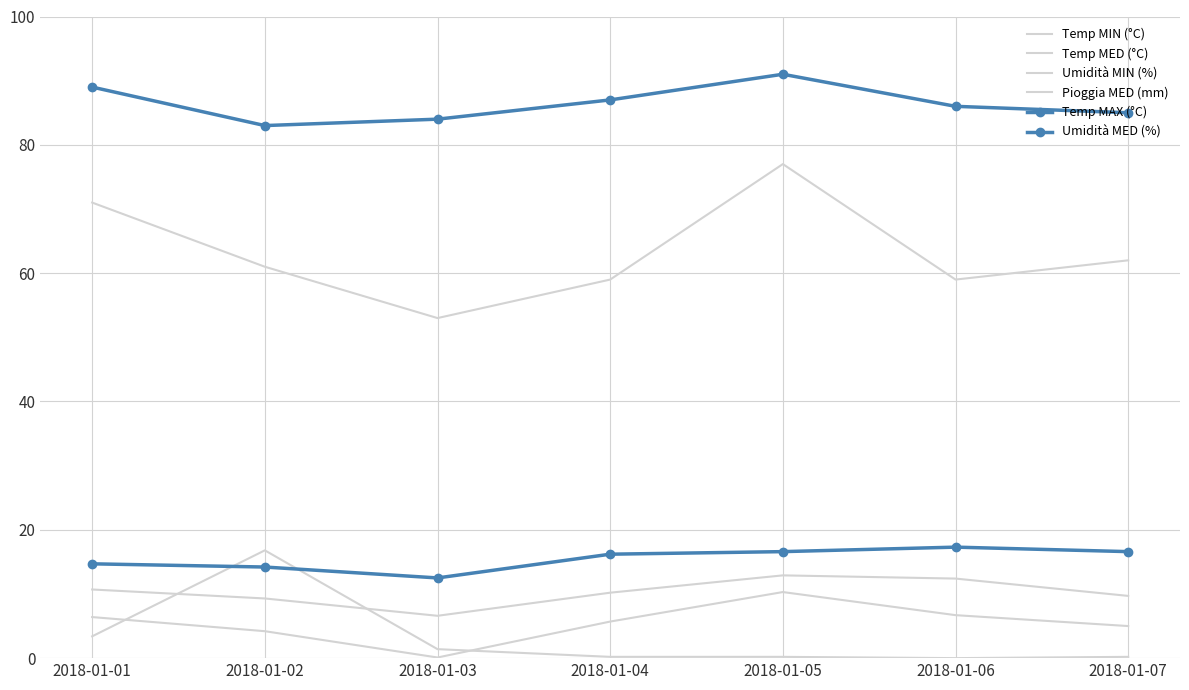

Rank the categories by Temp MAX (°C) value from highest to lowest.

2018-01-06, 2018-01-05, 2018-01-07, 2018-01-04, 2018-01-01, 2018-01-02, 2018-01-03